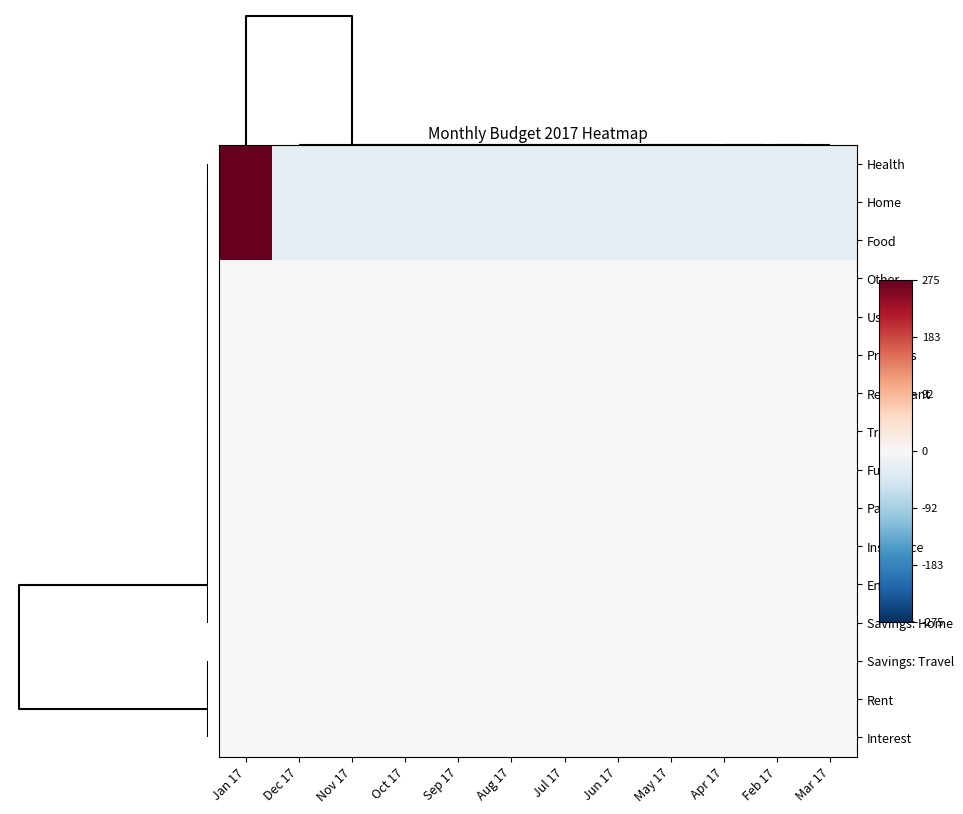

Reading right to left, extract all data points from this chart.

Health: Mar 17=-25	Feb 17=-25	Apr 17=-25	May 17=-25	Jun 17=-25	Jul 17=-25	Aug 17=-25	Sep 17=-25	Oct 17=-25	Nov 17=-25	Dec 17=-25	Jan 17=275
Home: Mar 17=-25	Feb 17=-25	Apr 17=-25	May 17=-25	Jun 17=-25	Jul 17=-25	Aug 17=-25	Sep 17=-25	Oct 17=-25	Nov 17=-25	Dec 17=-25	Jan 17=275
Food: Mar 17=-25	Feb 17=-25	Apr 17=-25	May 17=-25	Jun 17=-25	Jul 17=-25	Aug 17=-25	Sep 17=-25	Oct 17=-25	Nov 17=-25	Dec 17=-25	Jan 17=275
Other: Mar 17=0	Feb 17=0	Apr 17=0	May 17=0	Jun 17=0	Jul 17=0	Aug 17=0	Sep 17=0	Oct 17=0	Nov 17=0	Dec 17=0	Jan 17=0
Useful: Mar 17=0	Feb 17=0	Apr 17=0	May 17=0	Jun 17=0	Jul 17=0	Aug 17=0	Sep 17=0	Oct 17=0	Nov 17=0	Dec 17=0	Jan 17=0
Presents: Mar 17=0	Feb 17=0	Apr 17=0	May 17=0	Jun 17=0	Jul 17=0	Aug 17=0	Sep 17=0	Oct 17=0	Nov 17=0	Dec 17=0	Jan 17=0
Restaurant: Mar 17=0	Feb 17=0	Apr 17=0	May 17=0	Jun 17=0	Jul 17=0	Aug 17=0	Sep 17=0	Oct 17=0	Nov 17=0	Dec 17=0	Jan 17=0
Travel: Mar 17=0	Feb 17=0	Apr 17=0	May 17=0	Jun 17=0	Jul 17=0	Aug 17=0	Sep 17=0	Oct 17=0	Nov 17=0	Dec 17=0	Jan 17=0
Fun: Mar 17=0	Feb 17=0	Apr 17=0	May 17=0	Jun 17=0	Jul 17=0	Aug 17=0	Sep 17=0	Oct 17=0	Nov 17=0	Dec 17=0	Jan 17=0
Party: Mar 17=0	Feb 17=0	Apr 17=0	May 17=0	Jun 17=0	Jul 17=0	Aug 17=0	Sep 17=0	Oct 17=0	Nov 17=0	Dec 17=0	Jan 17=0
Insurance: Mar 17=0	Feb 17=0	Apr 17=0	May 17=0	Jun 17=0	Jul 17=0	Aug 17=0	Sep 17=0	Oct 17=0	Nov 17=0	Dec 17=0	Jan 17=0
Energy: Mar 17=0	Feb 17=0	Apr 17=0	May 17=0	Jun 17=0	Jul 17=0	Aug 17=0	Sep 17=0	Oct 17=0	Nov 17=0	Dec 17=0	Jan 17=0
Savings: Home: Mar 17=0	Feb 17=0	Apr 17=0	May 17=0	Jun 17=0	Jul 17=0	Aug 17=0	Sep 17=0	Oct 17=0	Nov 17=0	Dec 17=0	Jan 17=0
Savings: Travel: Mar 17=0	Feb 17=0	Apr 17=0	May 17=0	Jun 17=0	Jul 17=0	Aug 17=0	Sep 17=0	Oct 17=0	Nov 17=0	Dec 17=0	Jan 17=0
Rent: Mar 17=0	Feb 17=0	Apr 17=0	May 17=0	Jun 17=0	Jul 17=0	Aug 17=0	Sep 17=0	Oct 17=0	Nov 17=0	Dec 17=0	Jan 17=0
Interest: Mar 17=0	Feb 17=0	Apr 17=0	May 17=0	Jun 17=0	Jul 17=0	Aug 17=0	Sep 17=0	Oct 17=0	Nov 17=0	Dec 17=0	Jan 17=0